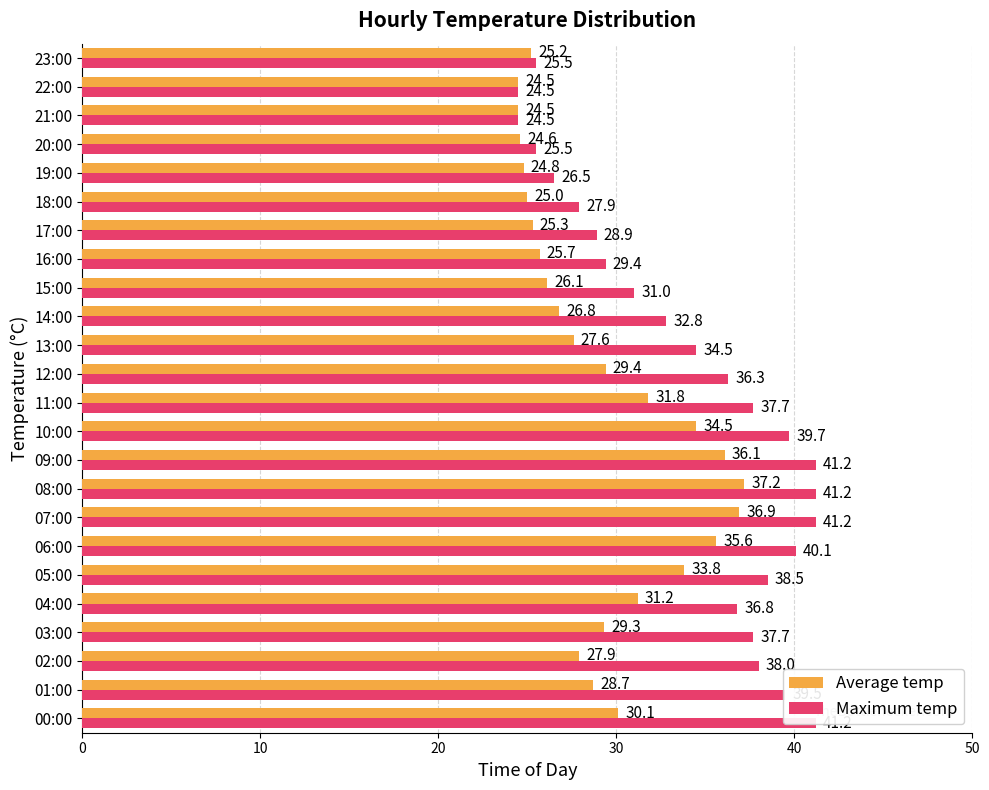

Rank the categories by Average temp value from lowest to highest.

21, 22, 20, 19, 18, 23, 17, 16, 15, 14, 13, 20, 10, 30, 12, 0, 40, 11, 50, 10, 6, 9, 7, 8